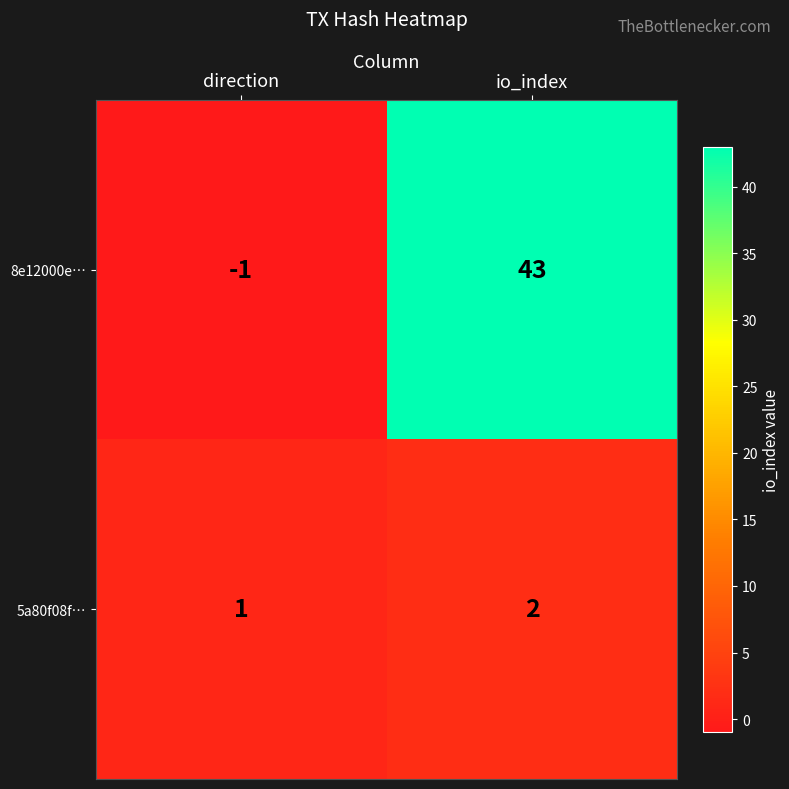

Where is 8e12000e… nearest to the value 21?

direction